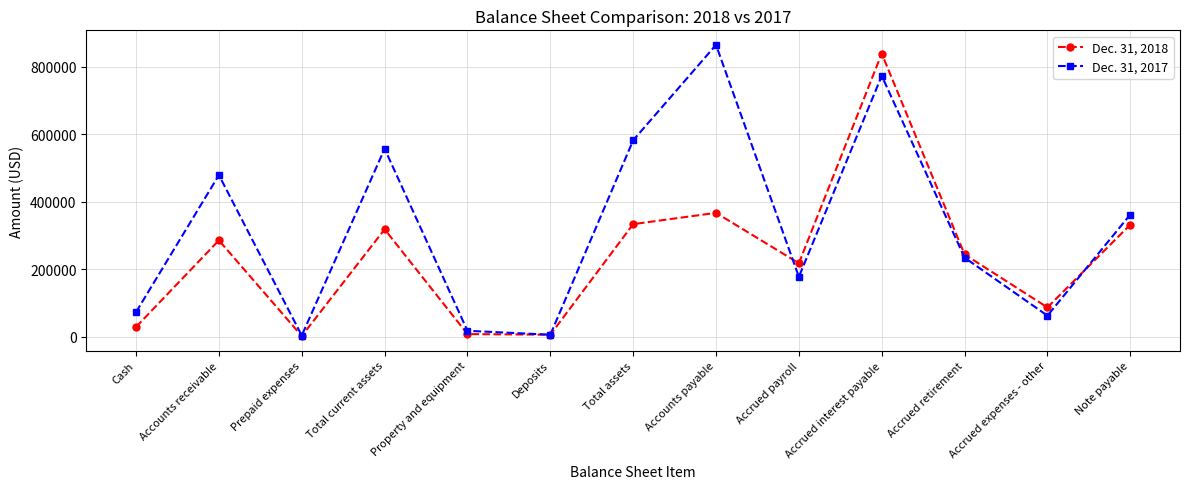

Is this an area chart (filled region under the line)?

No